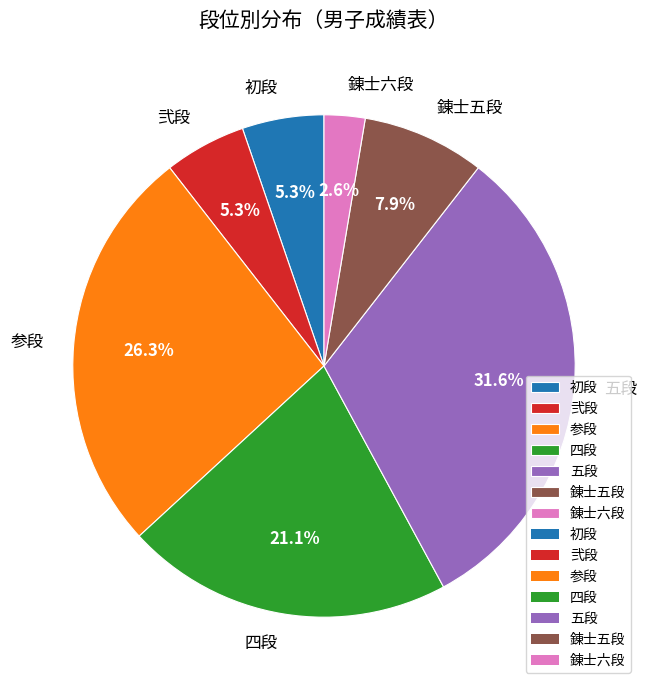

Is the sum of 四段 and 錬士五段 greater than half?

No